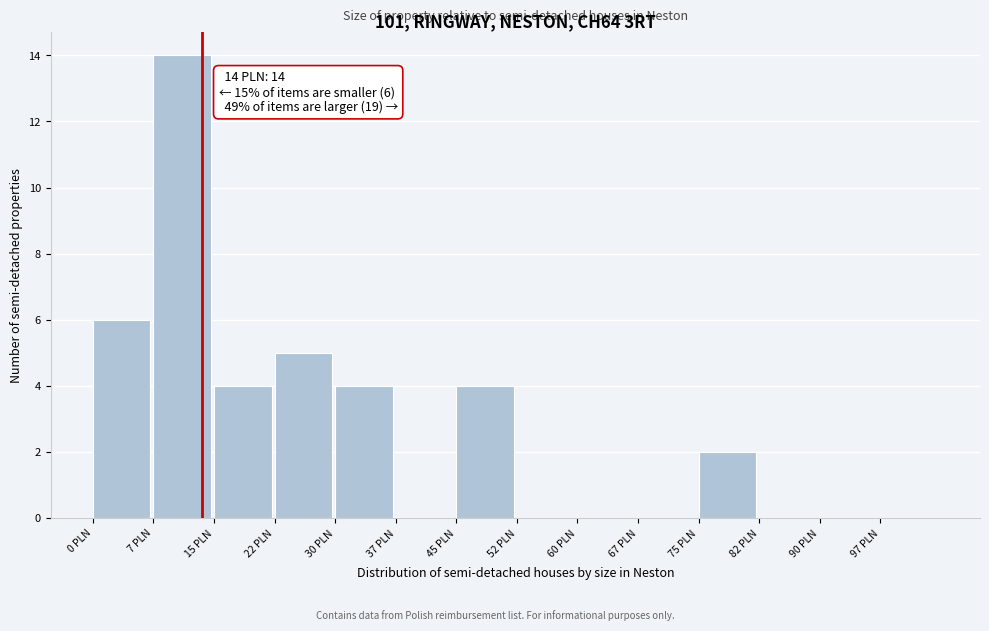

Over which range of the x-axis is the bar tallest?

7.5 to 15.0